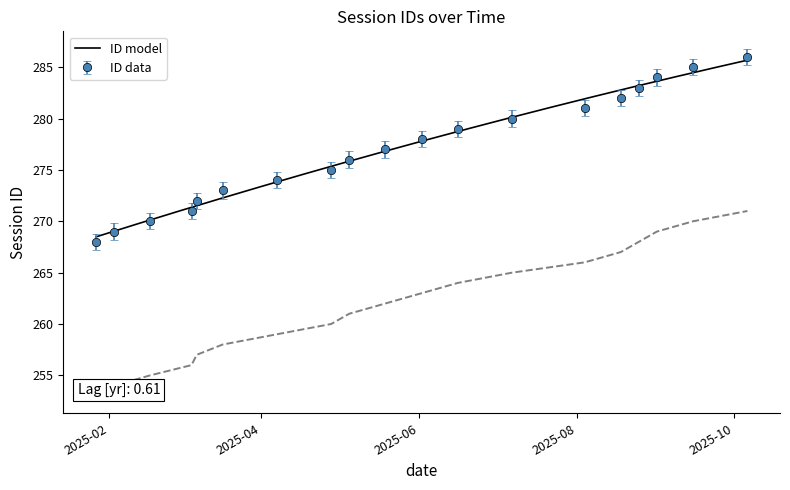

Approximately how many times larger is the value at 2025-08-04 compared to 2025-04-28?

1.0